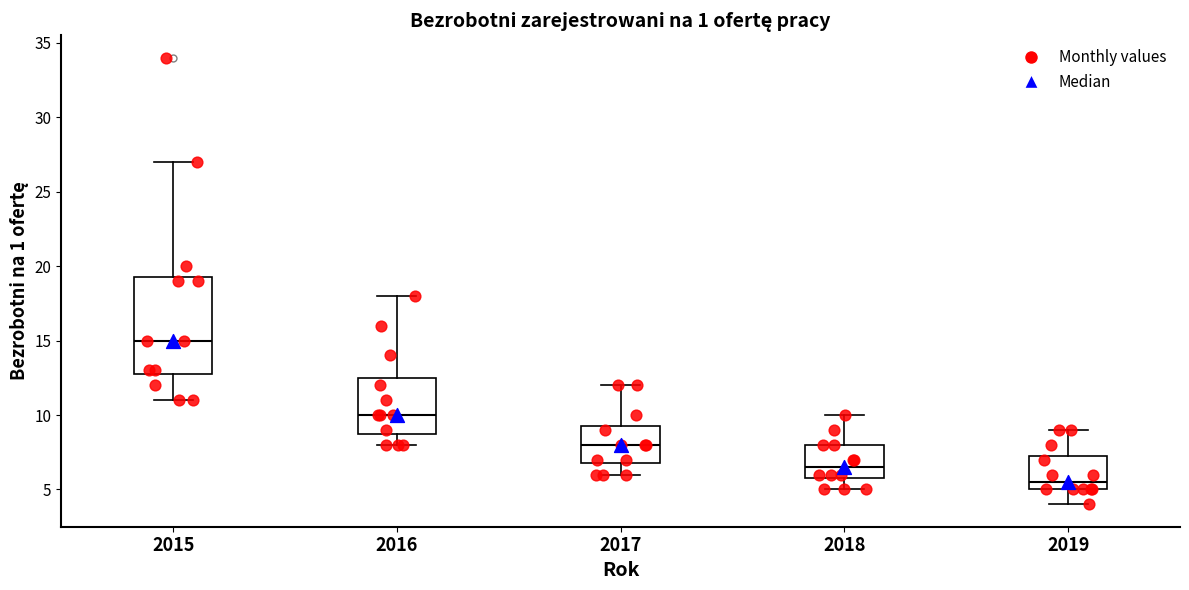

Which box has the lowest median line?

2019